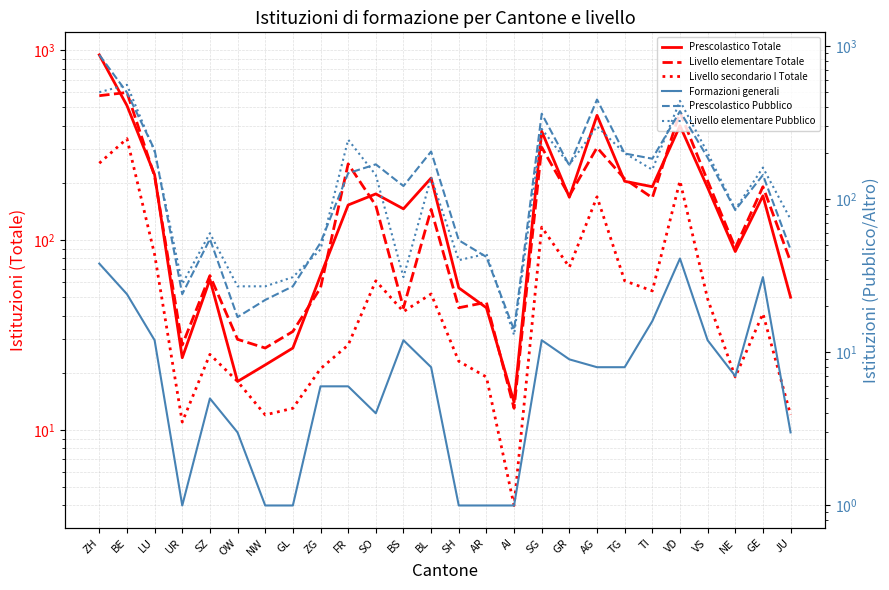

List the series in order of their peak value, lowest first.

Formazioni generali, Livello secondario I Totale, Livello elementare Pubblico, Livello elementare Totale, Prescolastico Pubblico, Prescolastico Totale